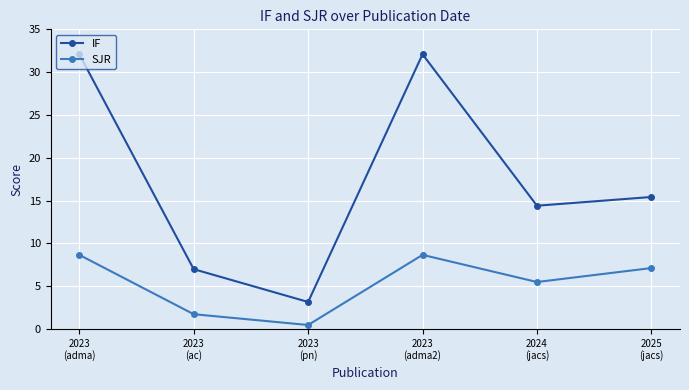

Which category has the lowest value in the SJR series?

2023
(pn)